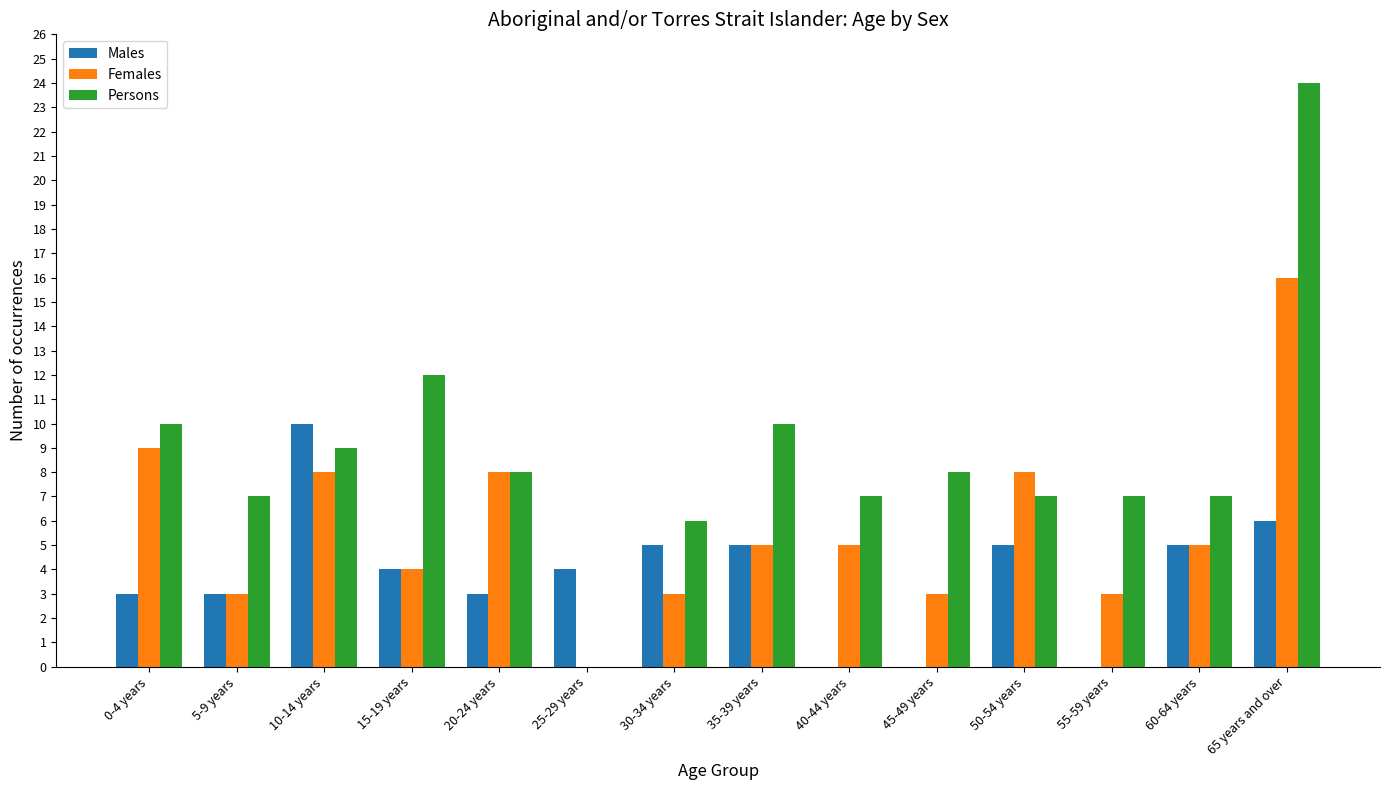

What are all the series names shown in the legend?

Males, Females, Persons